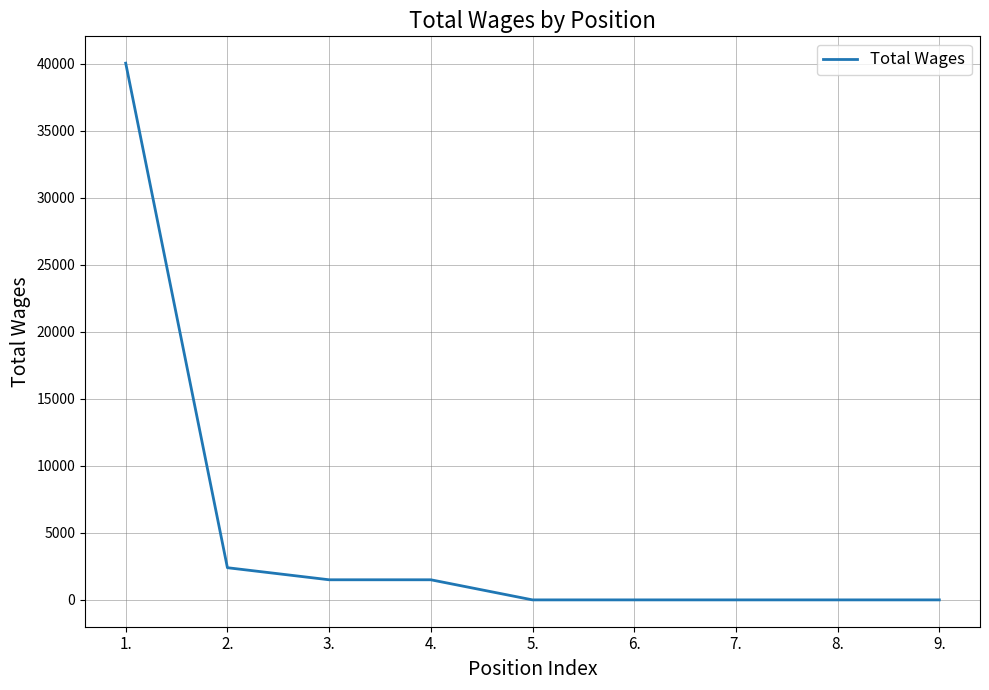

Does the chart display data point markers on the line(s)?

No